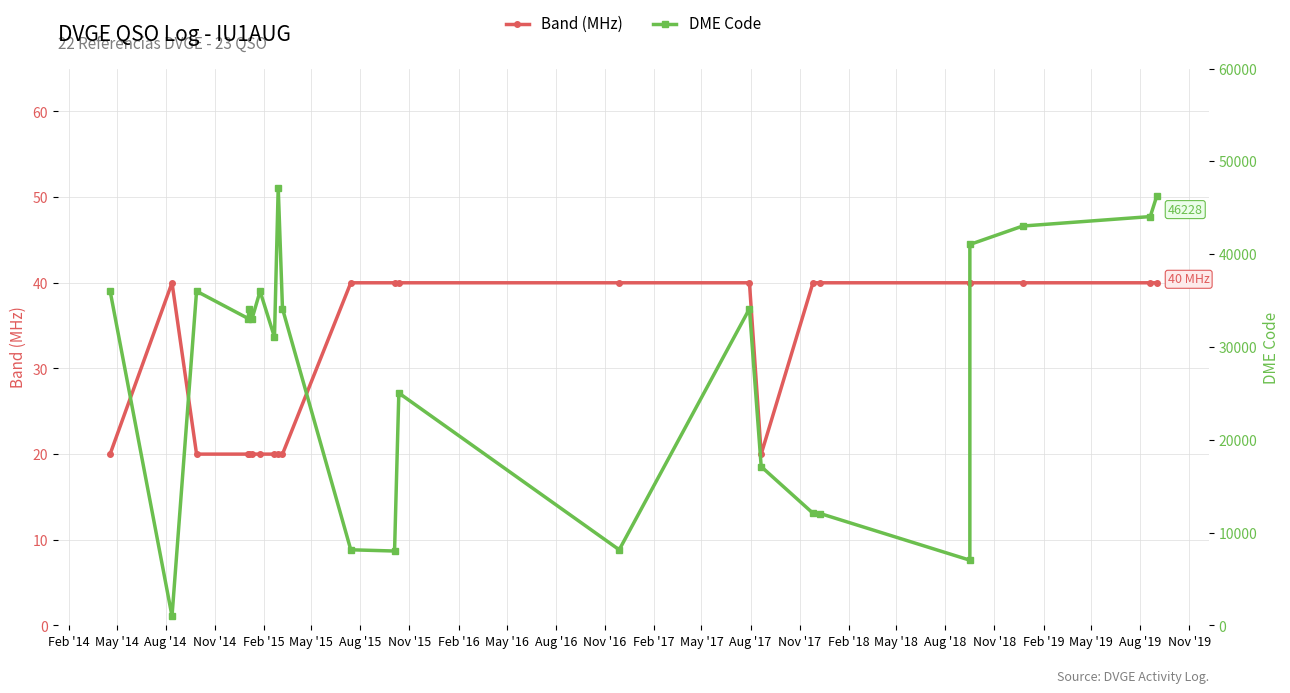

Read the DME Code value at May '18.

12052